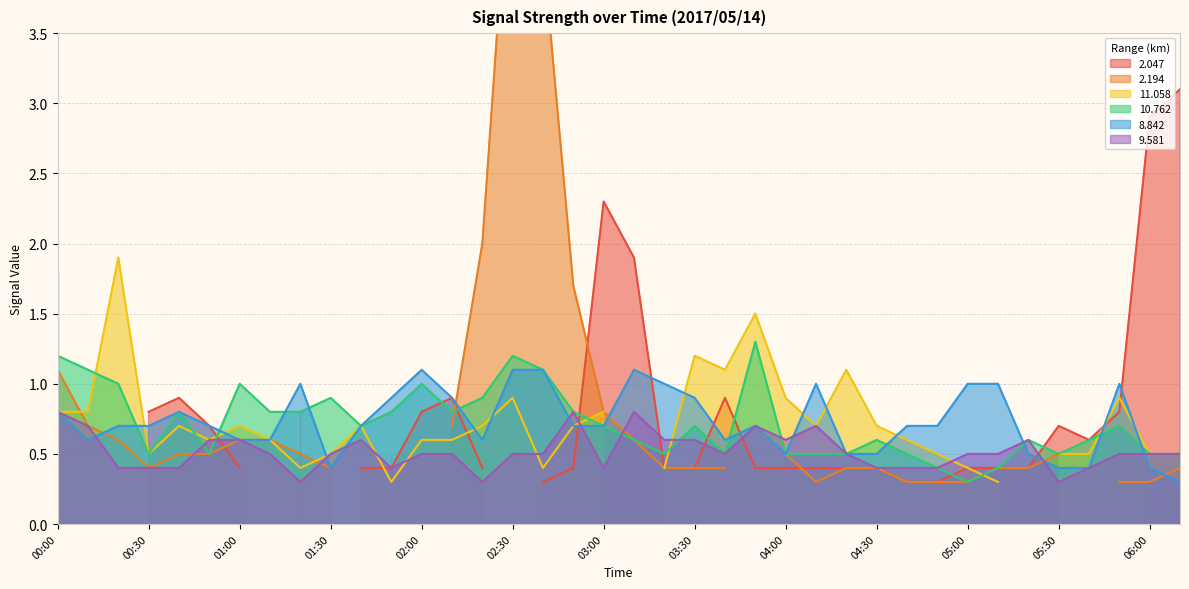

What position from the right is 00:10?

37